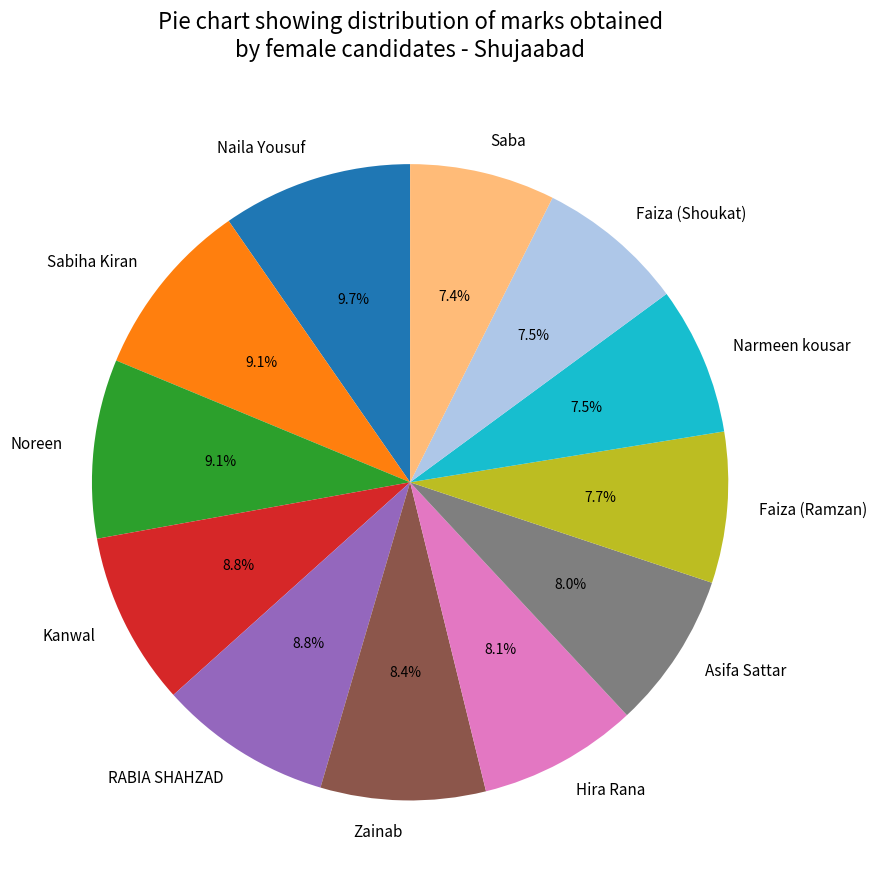

Is there a majority slice in this chart?

No